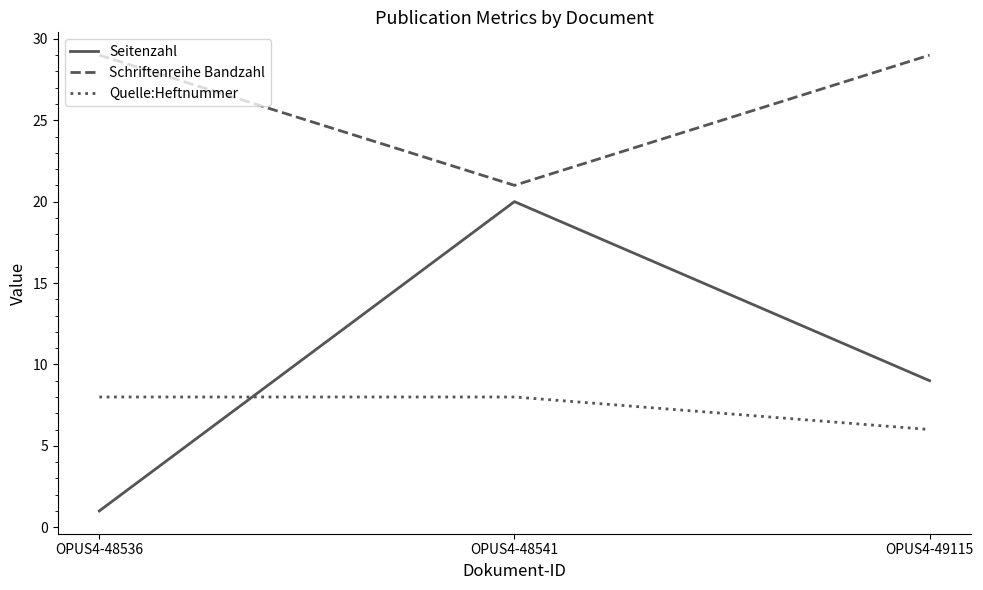

At how many categories does at least one series exceed 10?

3